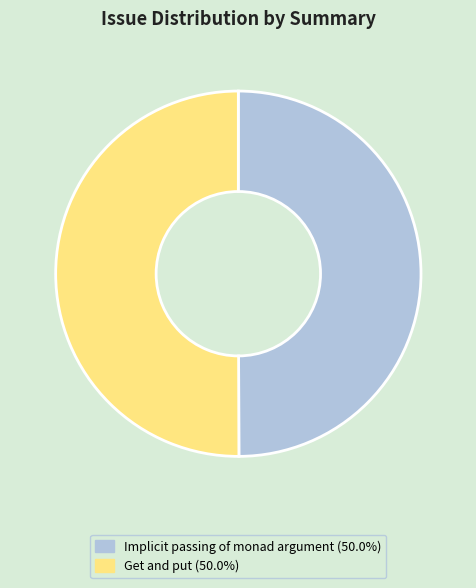

Do Get and put and Implicit passing of monad argument together represent more than half of the pie?

Yes